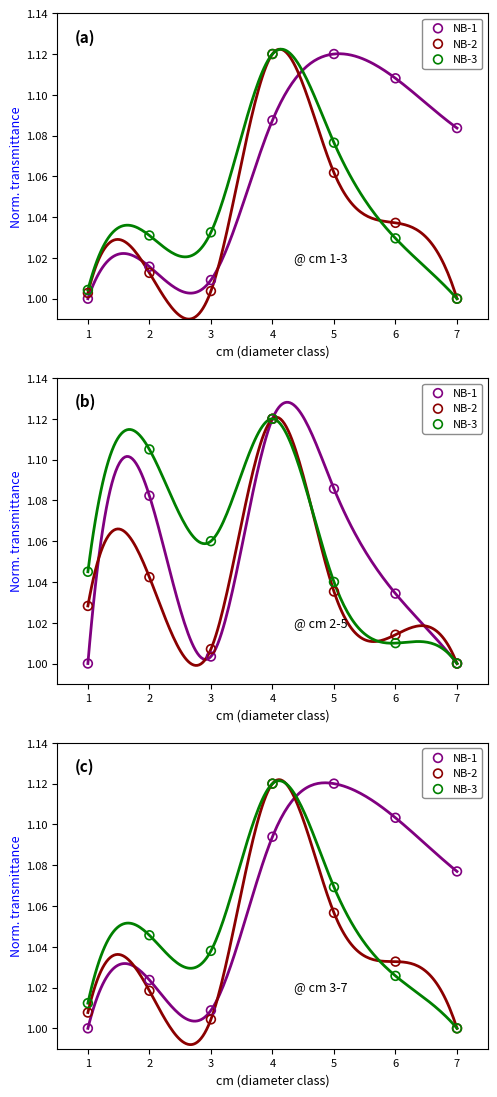

Which series has the widest spread of Y values?

NB-1